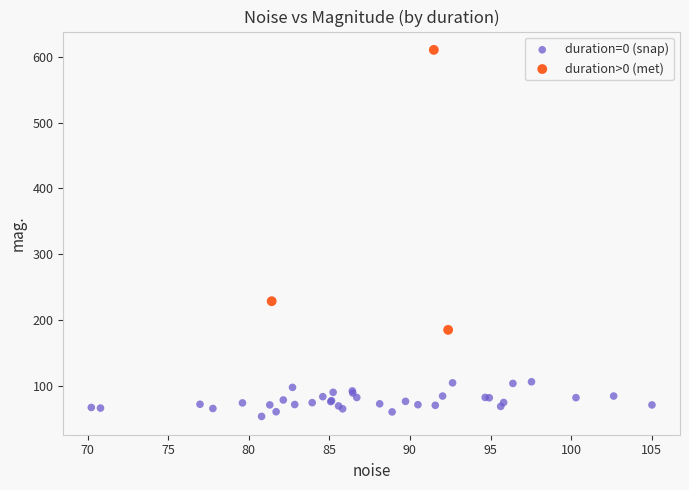

Which series has the widest spread of Y values?

duration>0 (met)